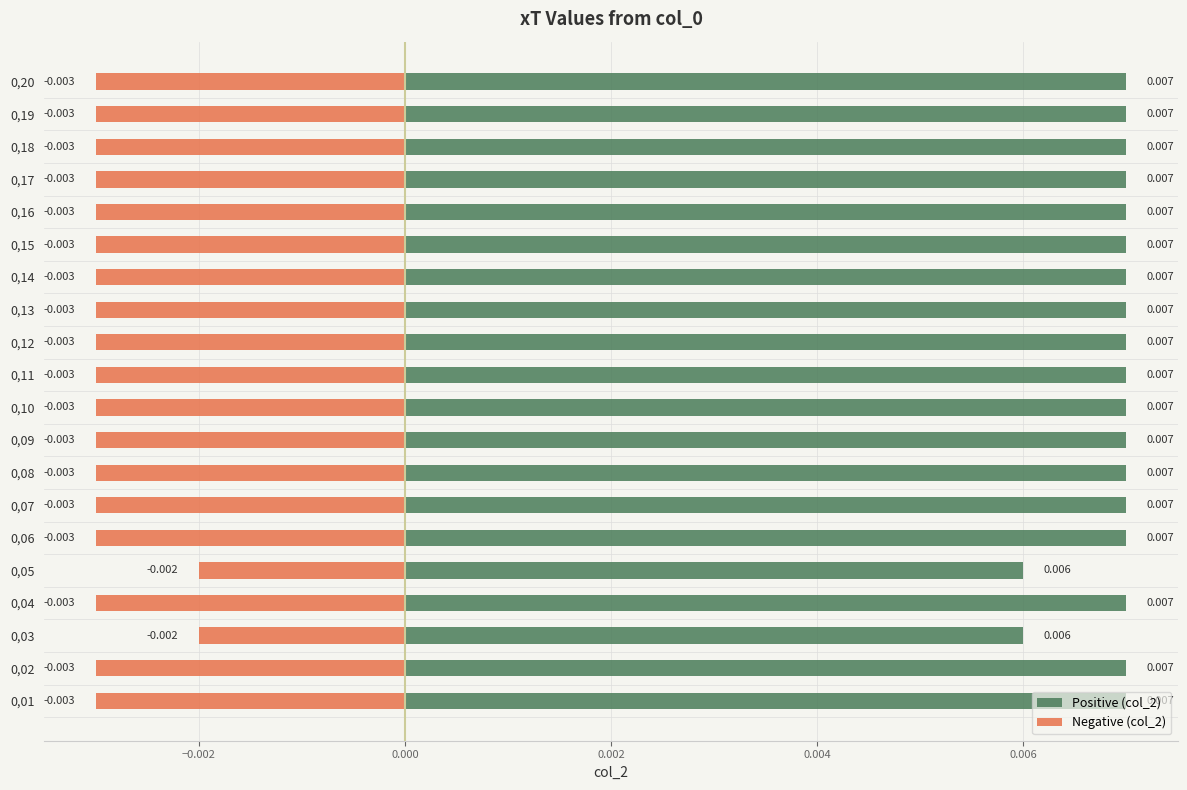

Rank the series by their maximum value, from highest to lowest.

Positive (col_2), Negative (col_2)